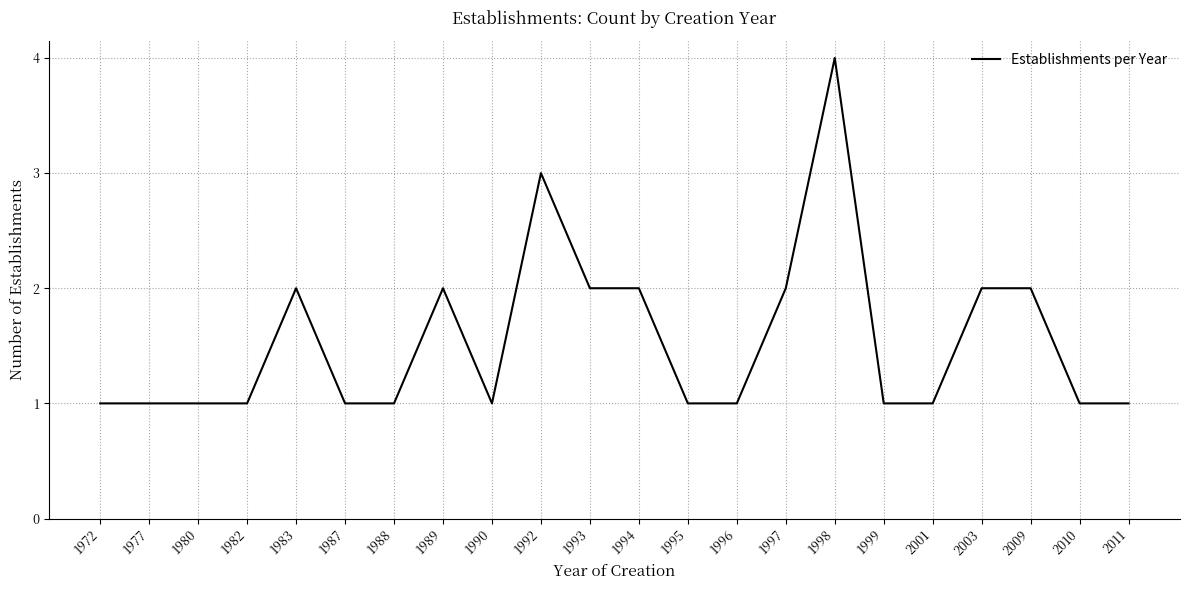

How many lines are shown in the chart?

1